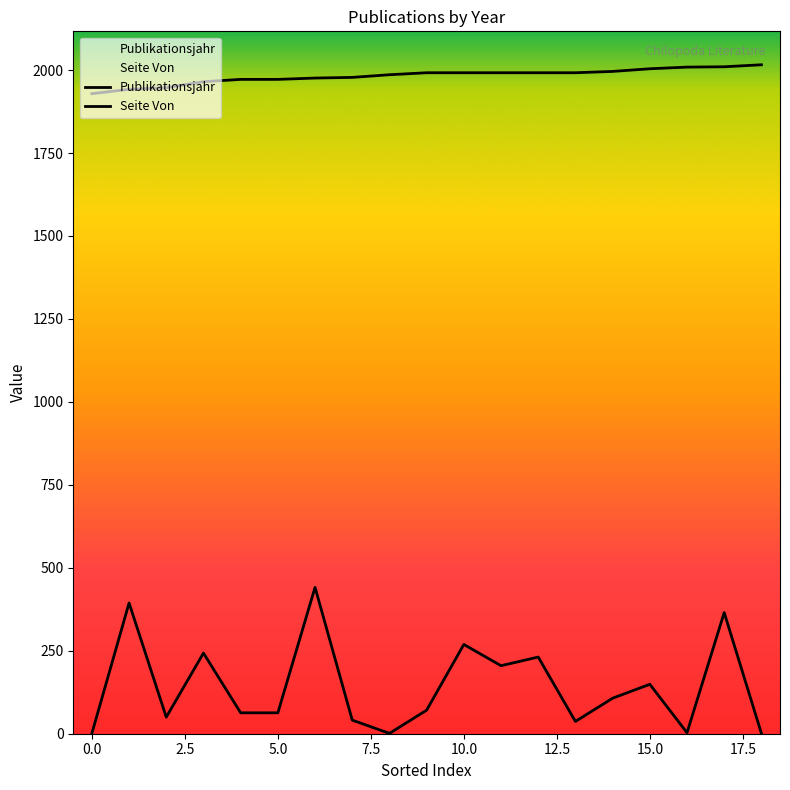

What are all the series names shown in the legend?

Publikationsjahr, Seite Von